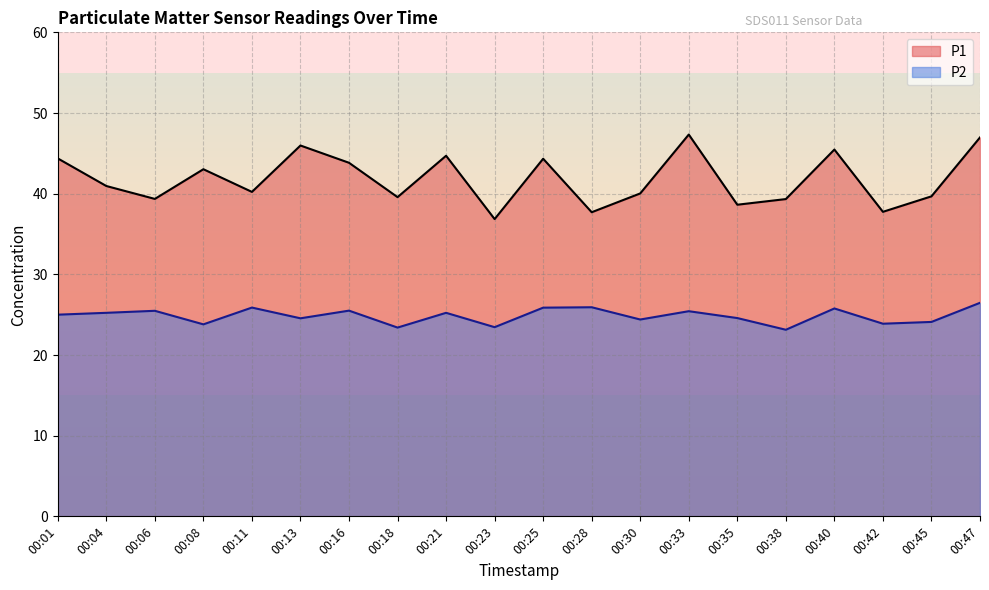

Which series changed the most between 00:11 and 00:21?

P1